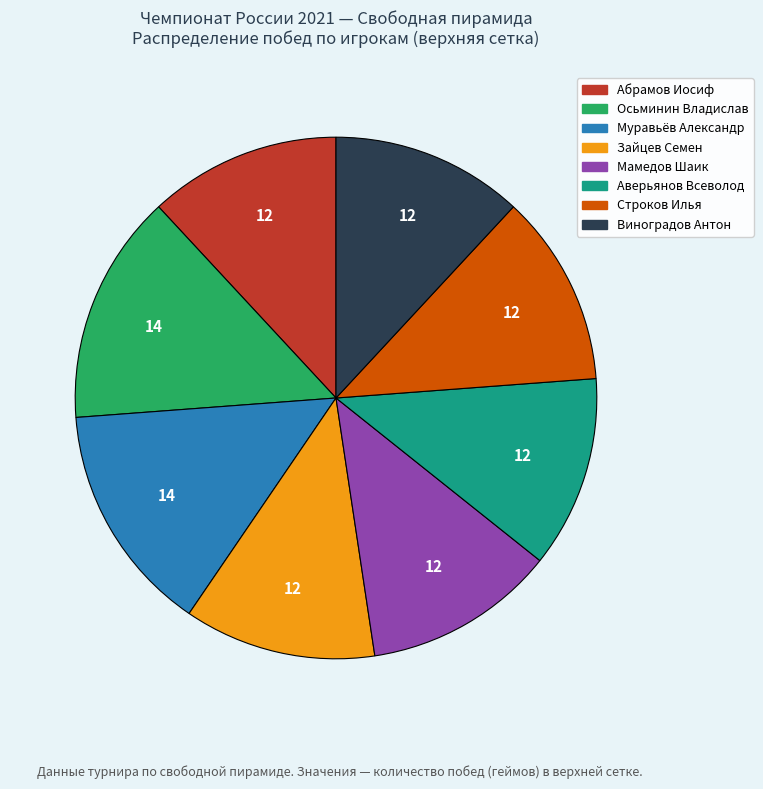

What is the ratio of the value at Виноградов Антон to the value at Мамедов Шаик?

1.0